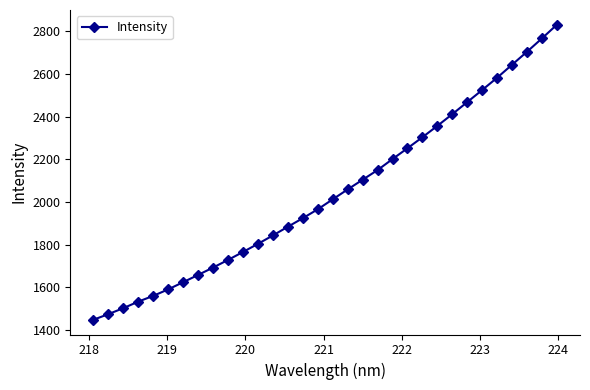

What is the difference between the maximum and minimum values?

1383.2